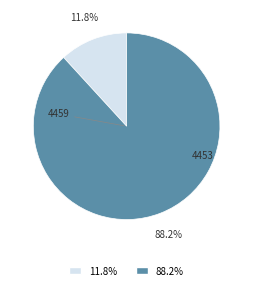

Rank the categories by value from lowest to highest.

11.8%, 88.2%